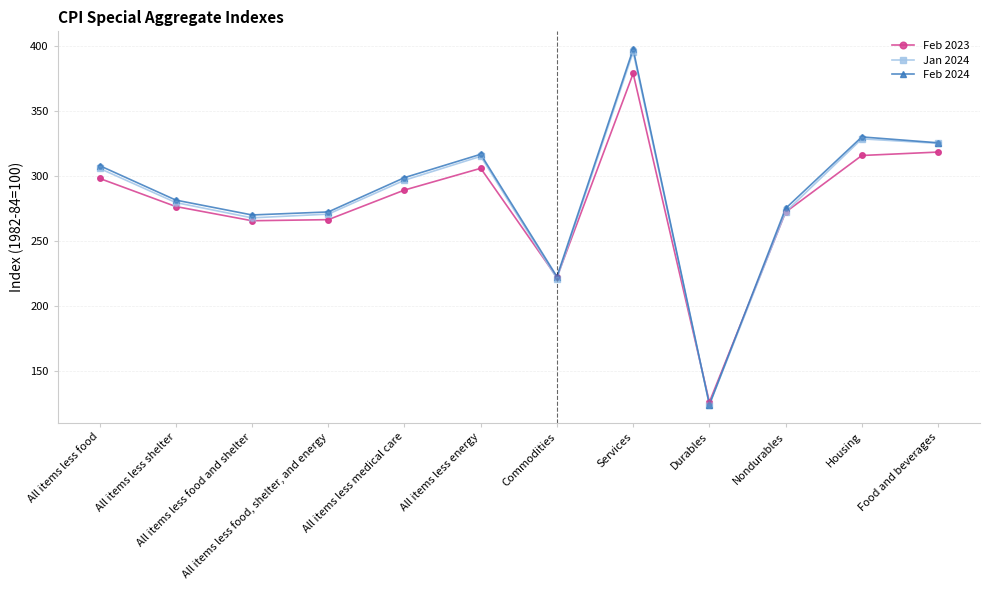

What is the spread (max minus min) of values at Durables?

2.1